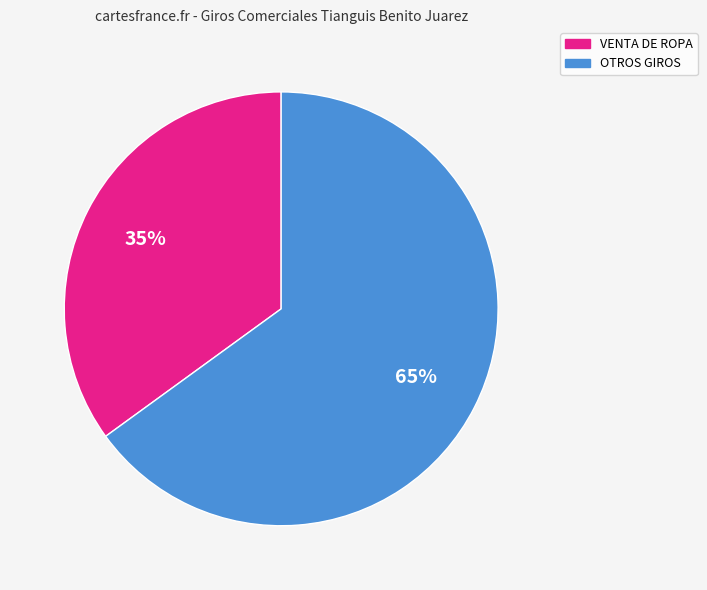

The OTROS GIROS slice represents 65% of the pie. True or false?

True